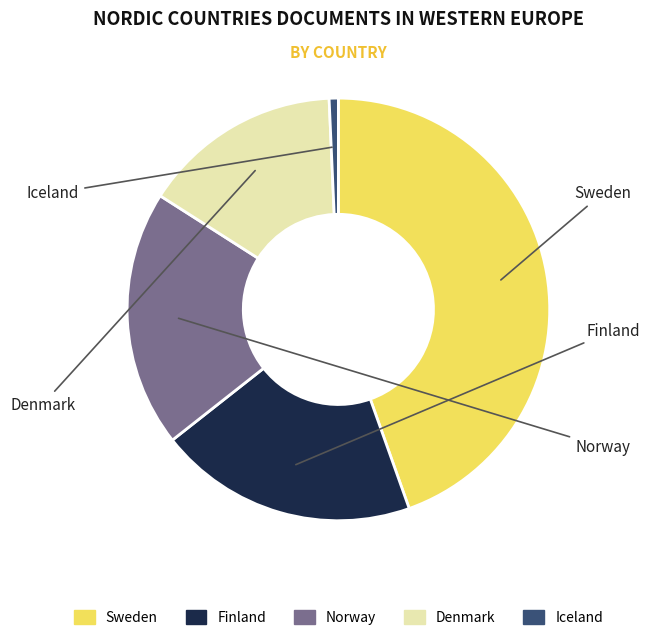

Rank the categories by value from lowest to highest.

Iceland, Denmark, Norway, Finland, Sweden